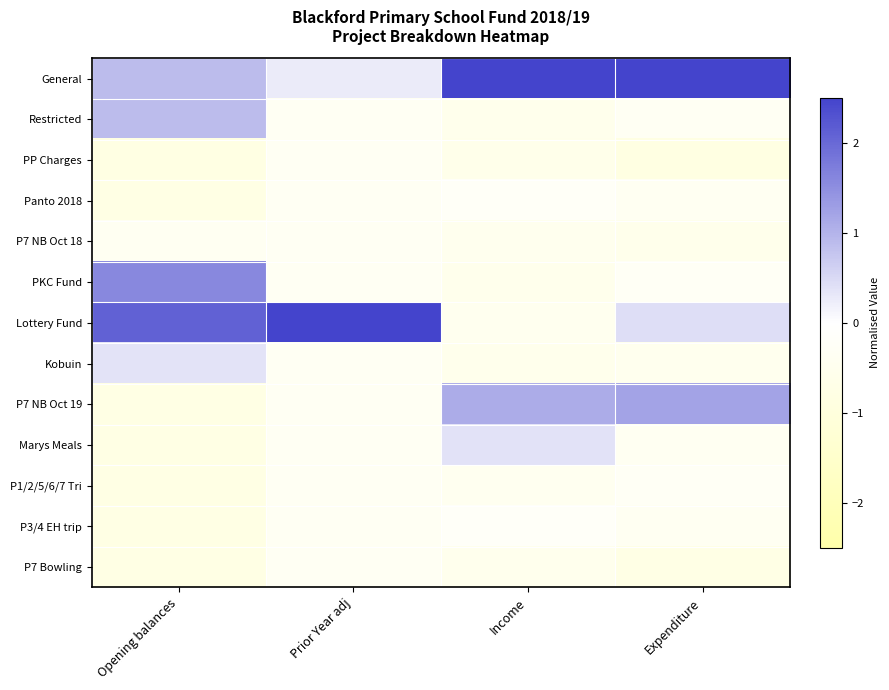

Reading right to left, extract all data points from this chart.

General: Expenditure=3.0	Income=3.1	Prior Year adj=0.3	Opening balances=0.9
Restricted: Expenditure=-0.3	Income=-0.5	Prior Year adj=-0.3	Opening balances=0.9
PP Charges: Expenditure=-0.8	Income=-0.6	Prior Year adj=-0.3	Opening balances=-0.8
Panto 2018: Expenditure=-0.4	Income=-0.2	Prior Year adj=-0.3	Opening balances=-0.8
P7 NB Oct 18: Expenditure=-0.6	Income=-0.5	Prior Year adj=-0.3	Opening balances=-0.4
PKC Fund: Expenditure=-0.3	Income=-0.6	Prior Year adj=-0.3	Opening balances=1.6
Lottery Fund: Expenditure=0.4	Income=-0.5	Prior Year adj=3.4	Opening balances=2.1
Kobuin: Expenditure=-0.5	Income=-0.6	Prior Year adj=-0.3	Opening balances=0.4
P7 NB Oct 19: Expenditure=1.2	Income=1.1	Prior Year adj=-0.3	Opening balances=-0.8
Marys Meals: Expenditure=-0.4	Income=0.4	Prior Year adj=-0.3	Opening balances=-0.8
P1/2/5/6/7 Tri: Expenditure=-0.3	Income=-0.4	Prior Year adj=-0.3	Opening balances=-0.8
P3/4 EH trip: Expenditure=-0.4	Income=-0.2	Prior Year adj=-0.3	Opening balances=-0.8
P7 Bowling: Expenditure=-0.7	Income=-0.5	Prior Year adj=-0.3	Opening balances=-0.8